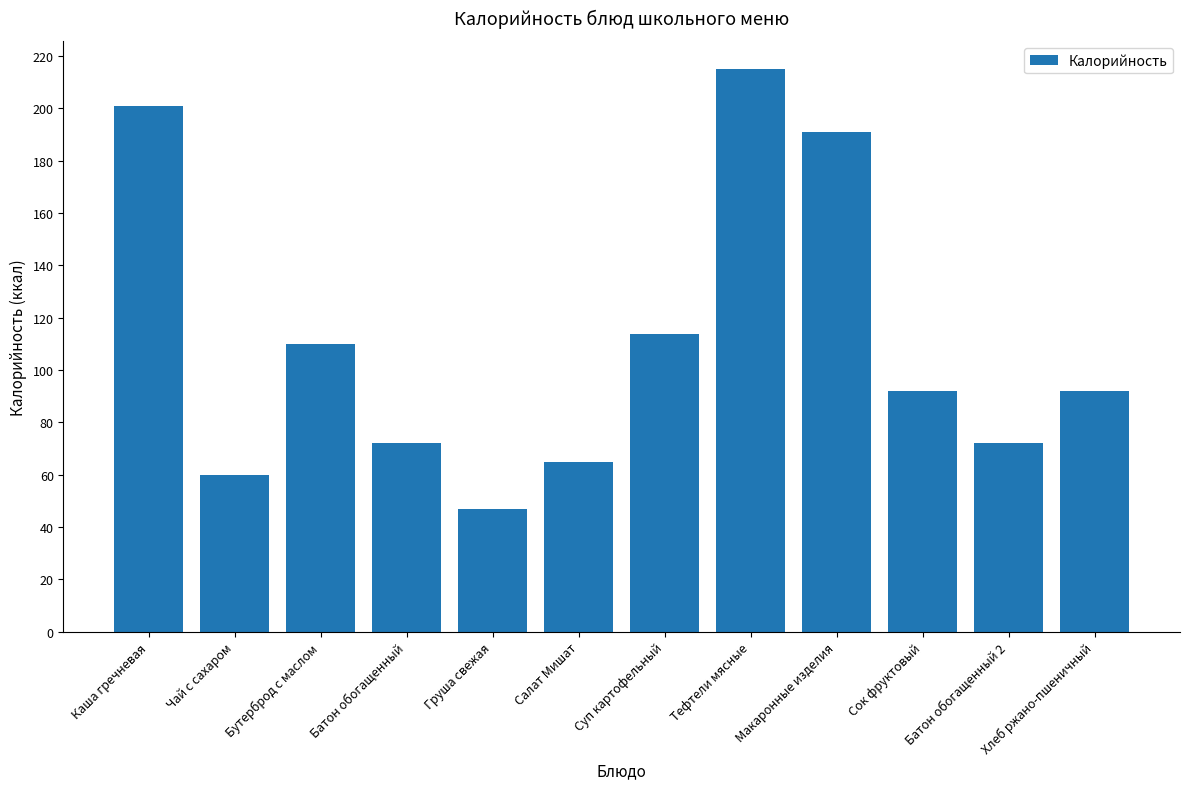

What is the average value?

110.9